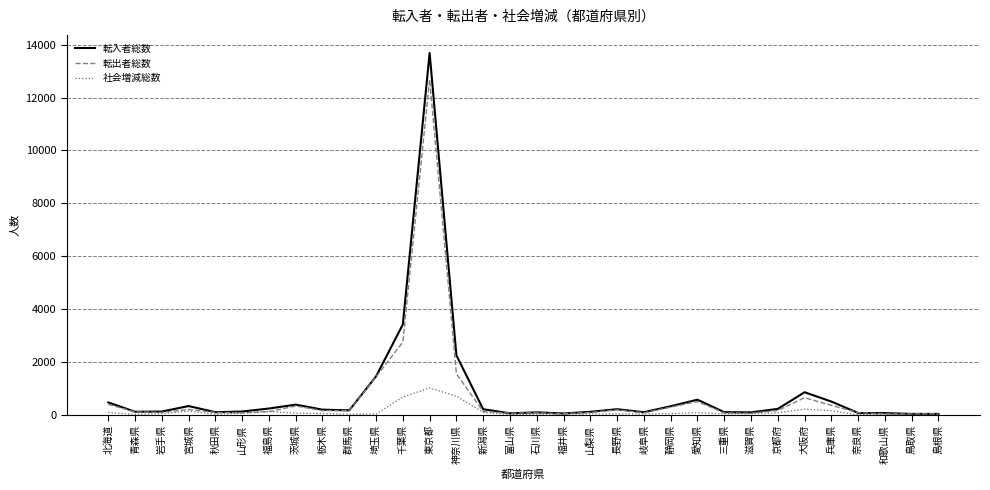

Which series has the widest spread of values?

転入者総数